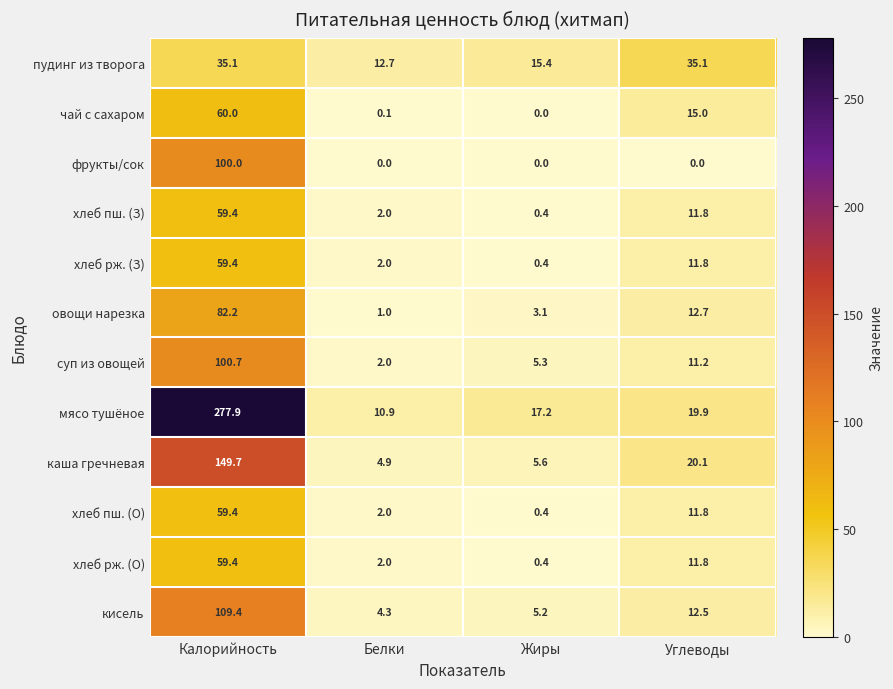

How many series are shown in this chart?

12